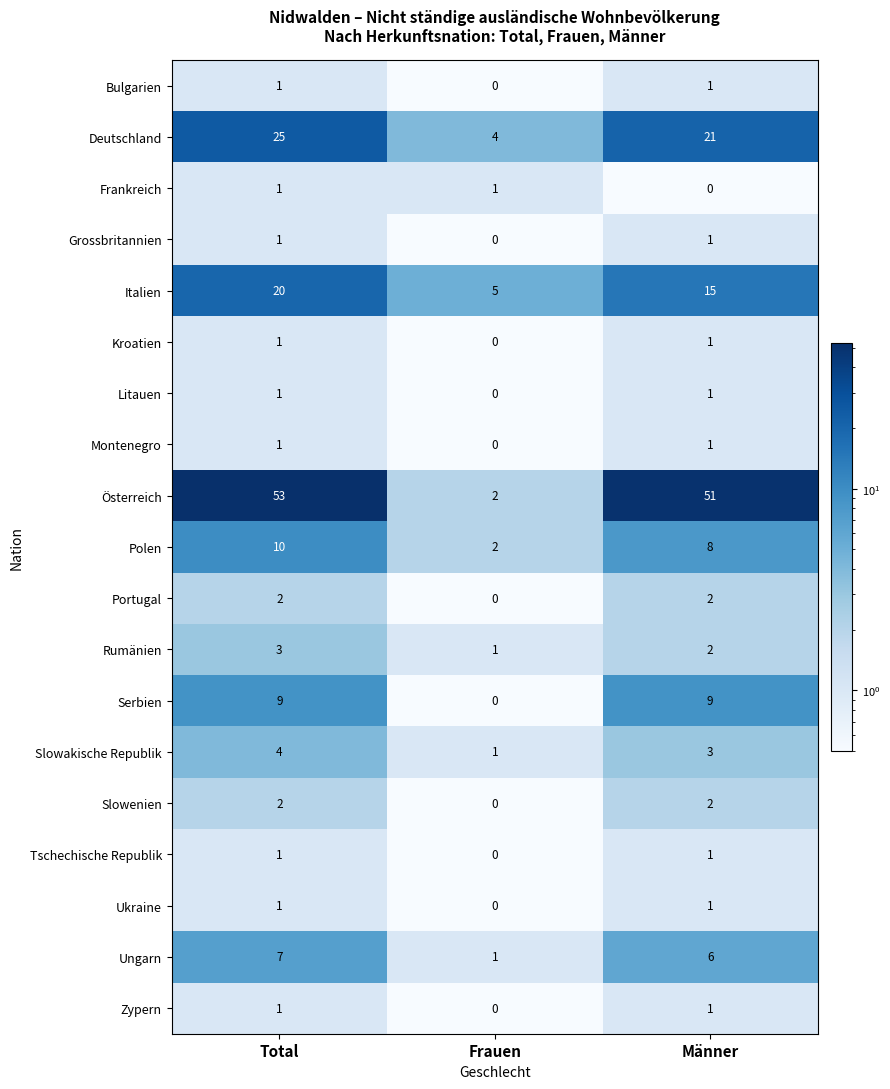

What is the greatest value displayed?

53